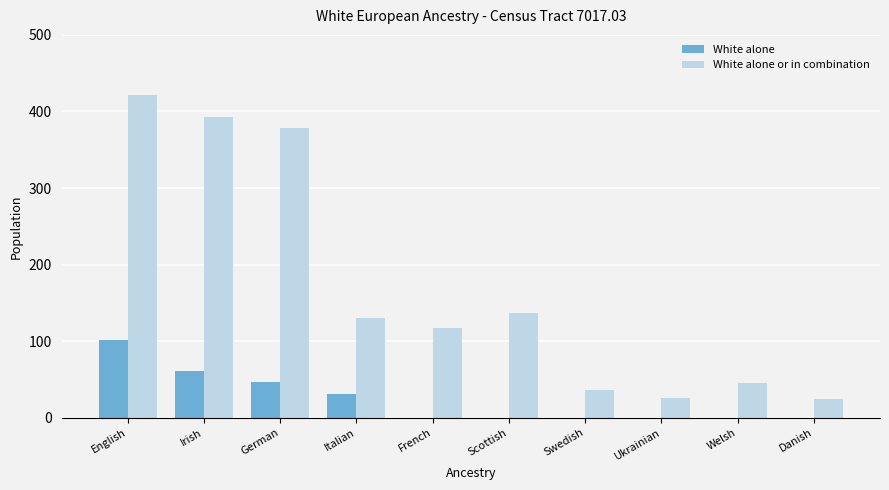

Which label corresponds to the largest value in the chart?

English